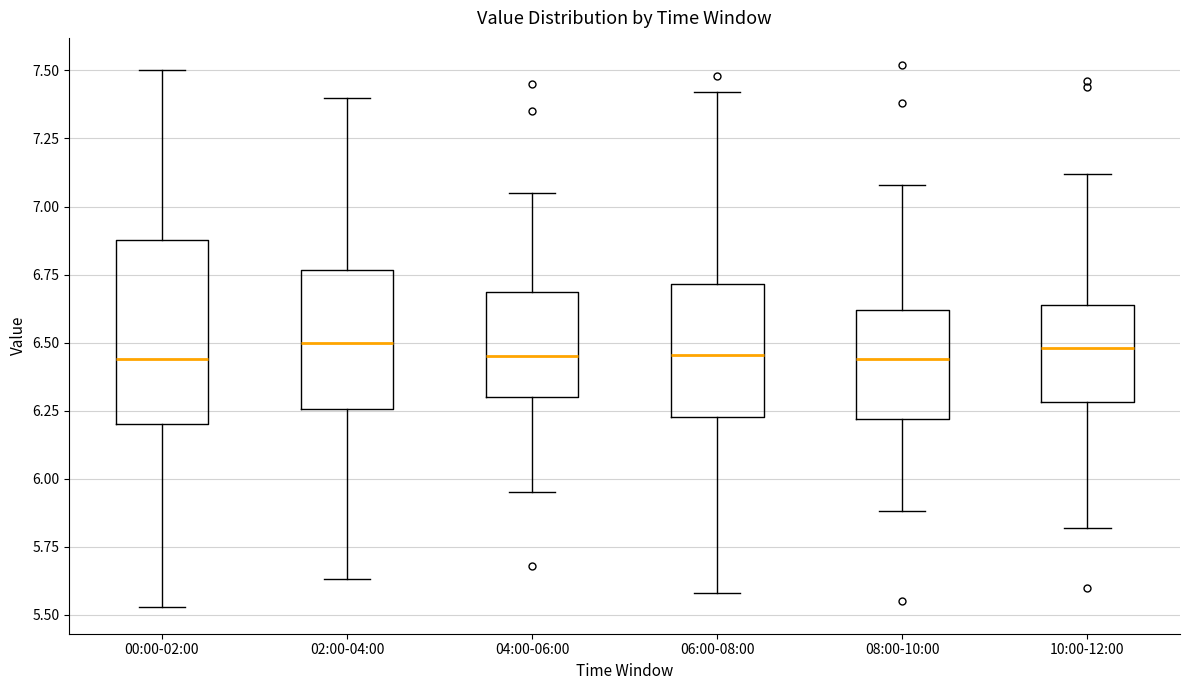

Where does the upper whisker of the box for 06:00-08:00 end on the y-axis? The values are not printed on the chart, so give them approximately, as read against the axis.

7.40